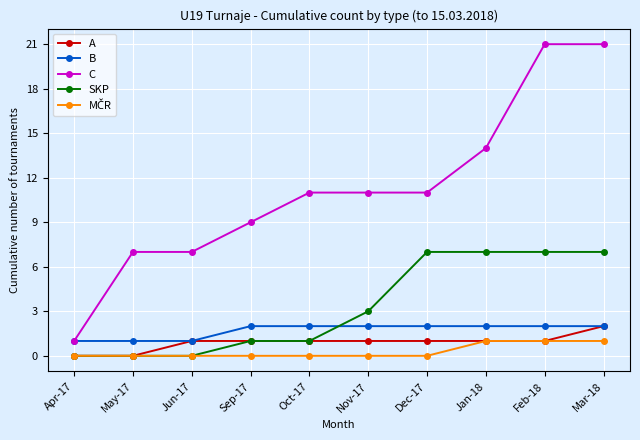

Which category has the highest value in the A series?

Mar-18